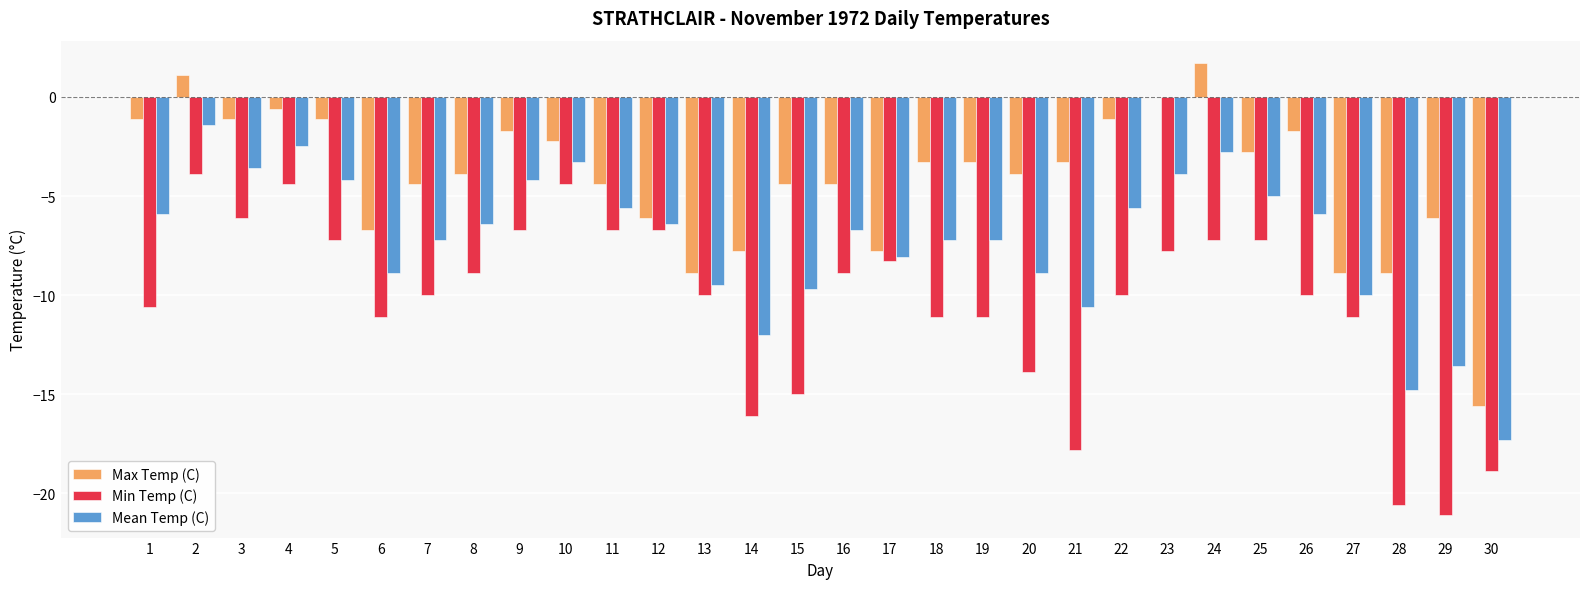

What is the highest value of the Min Temp (C) series?

-3.9